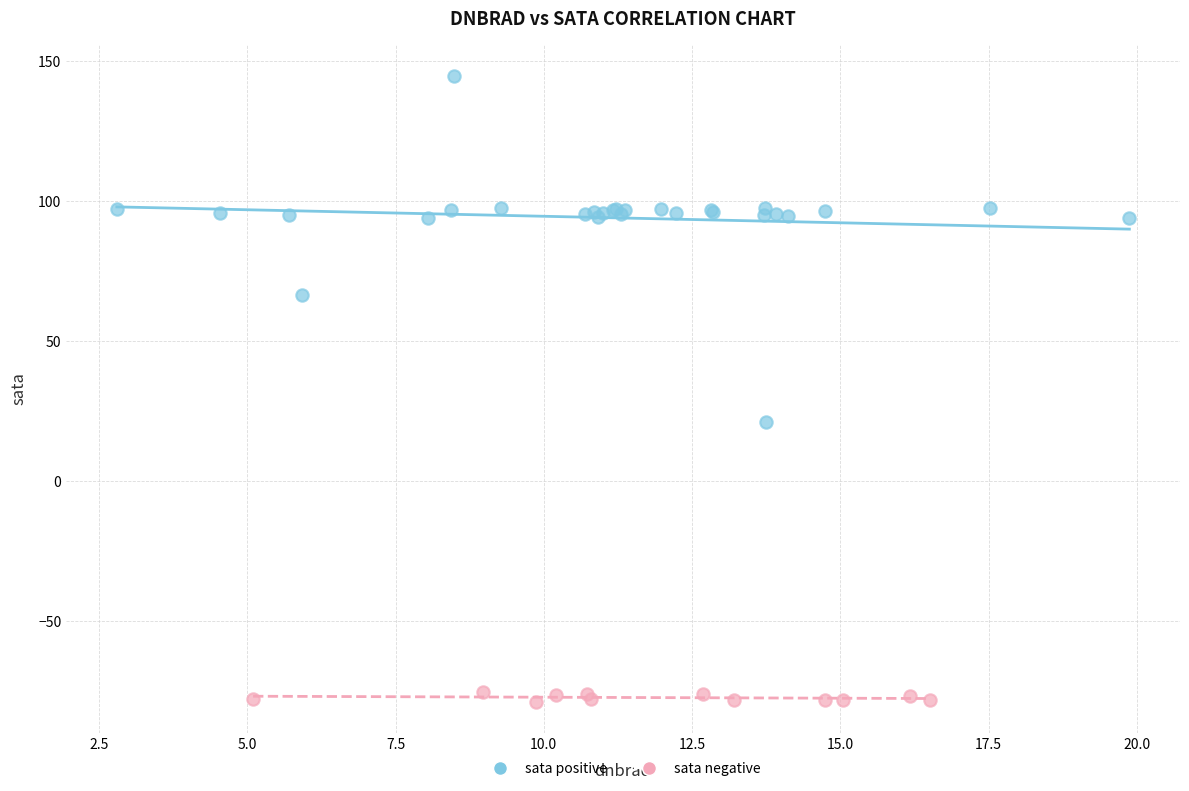

Which series has the largest Y range (max minus min)?

sata positive